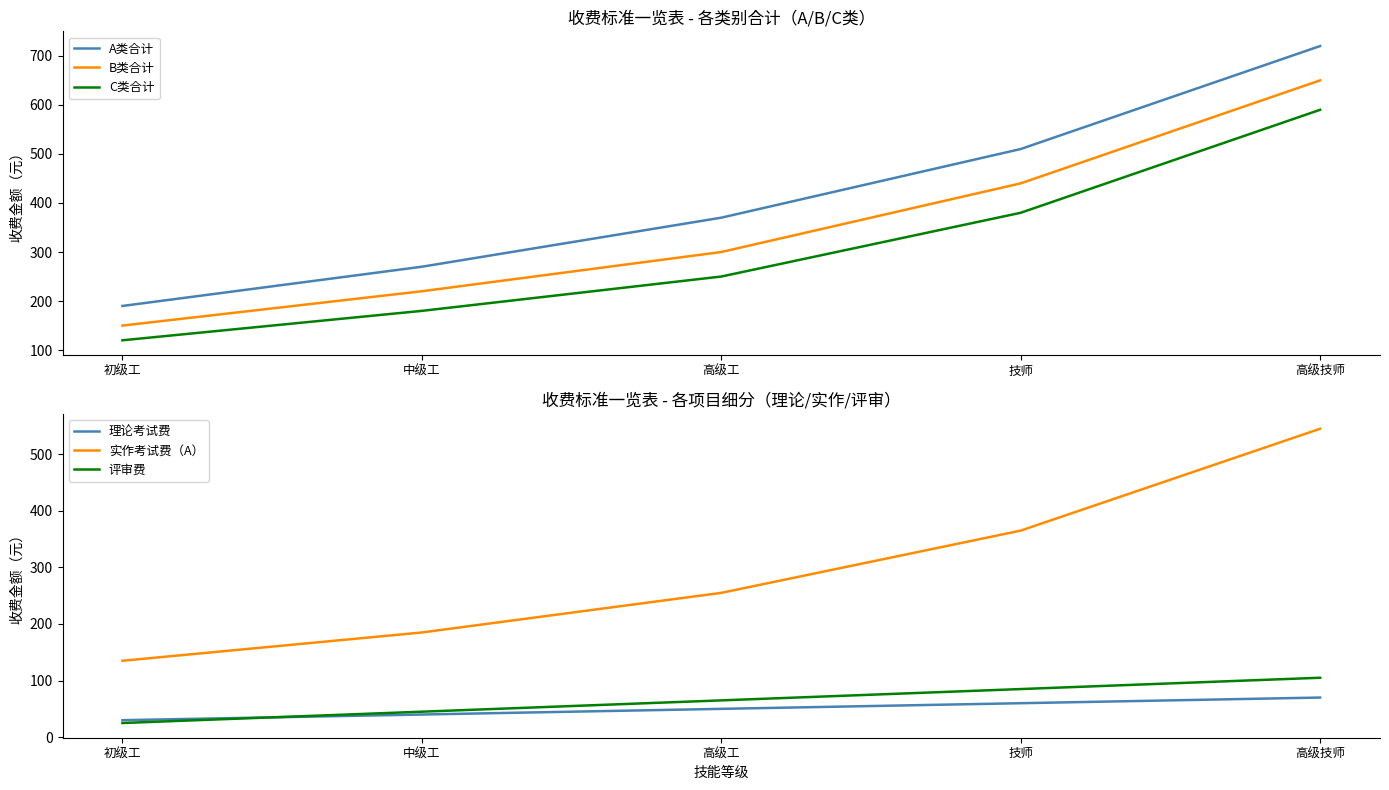

True or false: 理论考试费 and B类合计 intersect in this chart.

False